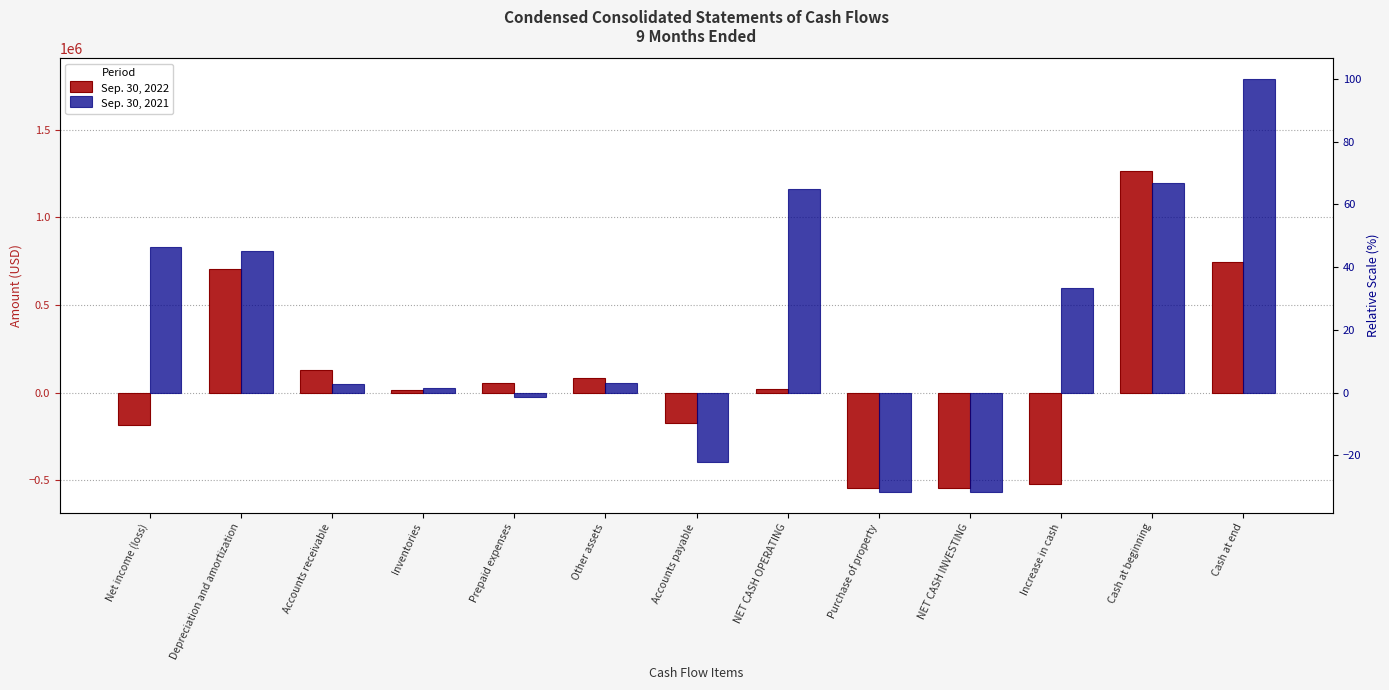

Reading right to left, transcribe all the data shown in this chart.

Sep. 30, 2022: 742989	1263513	-520524	-543465	-543465	22941	-170512	82714	56337	17750	126589	707040	-183105
Sep. 30, 2021: 1789270	1194363	594907	-566409	-566409	1161316	-395514	55299	-24068	28612	51452	807816	833158